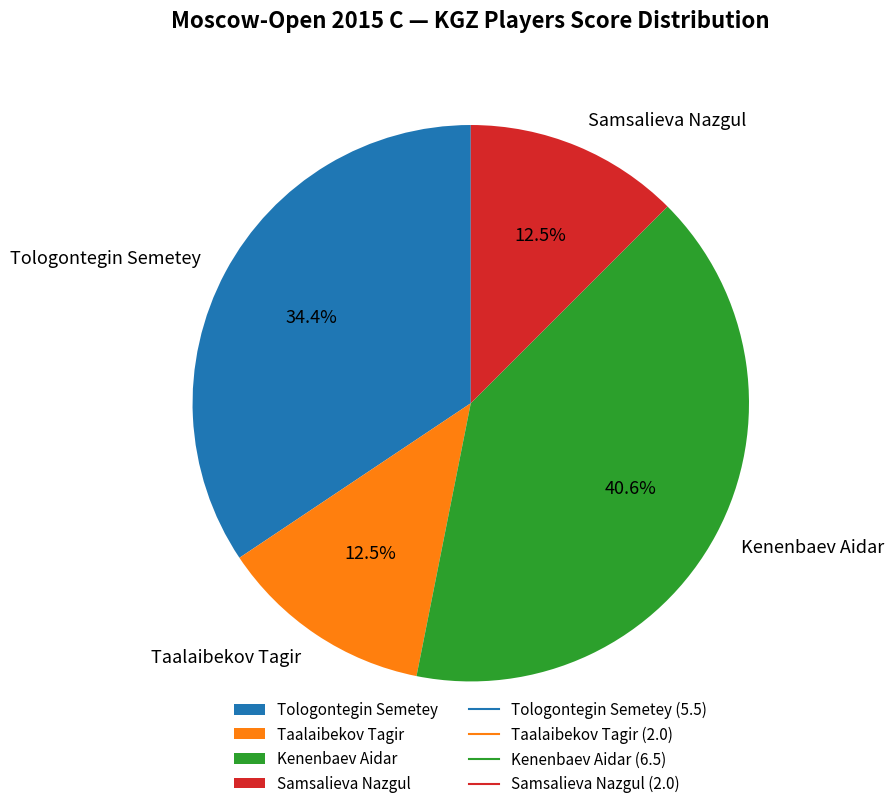

What portion of the pie excludes Taalaibekov Tagir?

87.5%